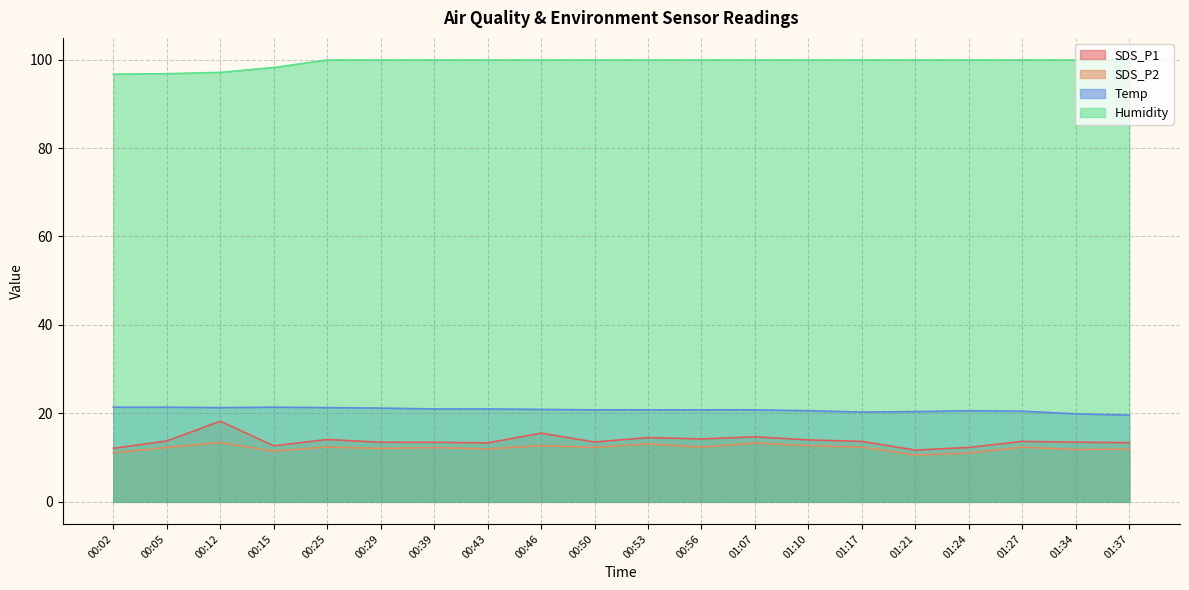

What position from the left is 01:27?

18